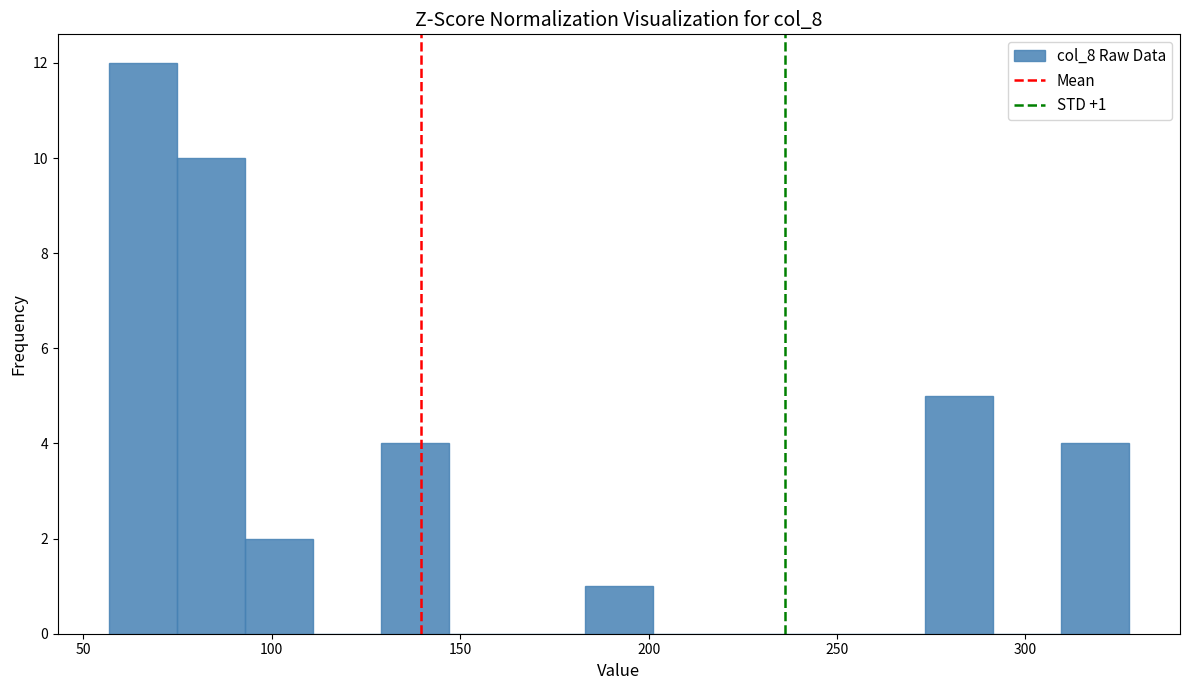

Read against the x-axis, roughly where is the centre of the tallest bar?

65